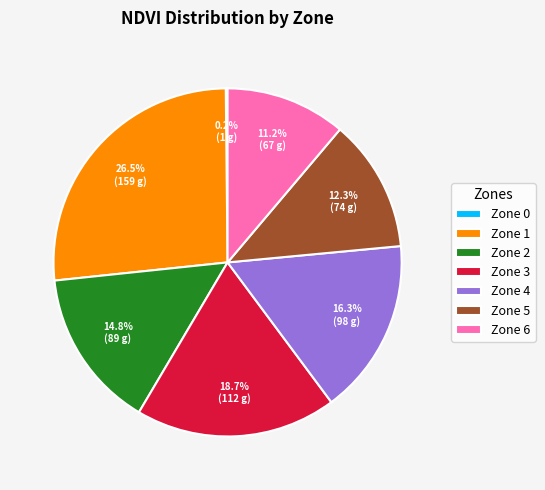

To the nearest percent, what is the difference between the largest and smallest slice percentages?

26%